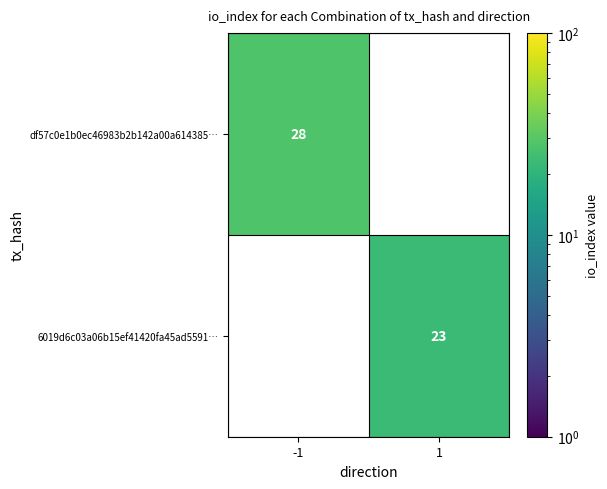

Is the value of 6019d6c03a06b15ef41420fa45ad5591… at 1 greater than the value of df57c0e1b0ec46983b2b142a00a614385… at -1?

No